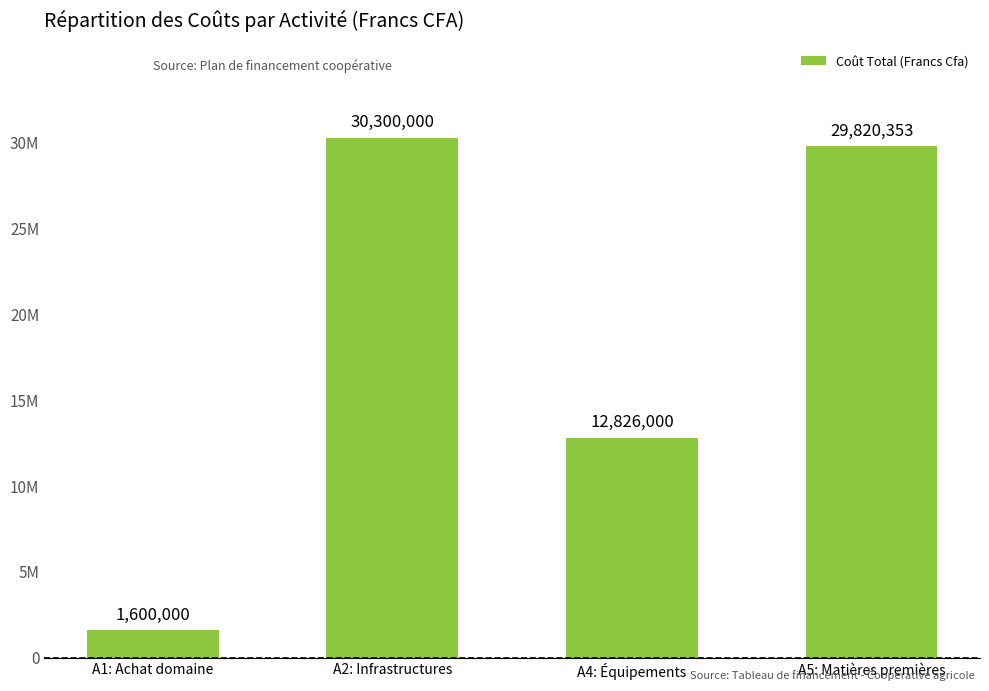

What is the greatest value displayed?

30300000